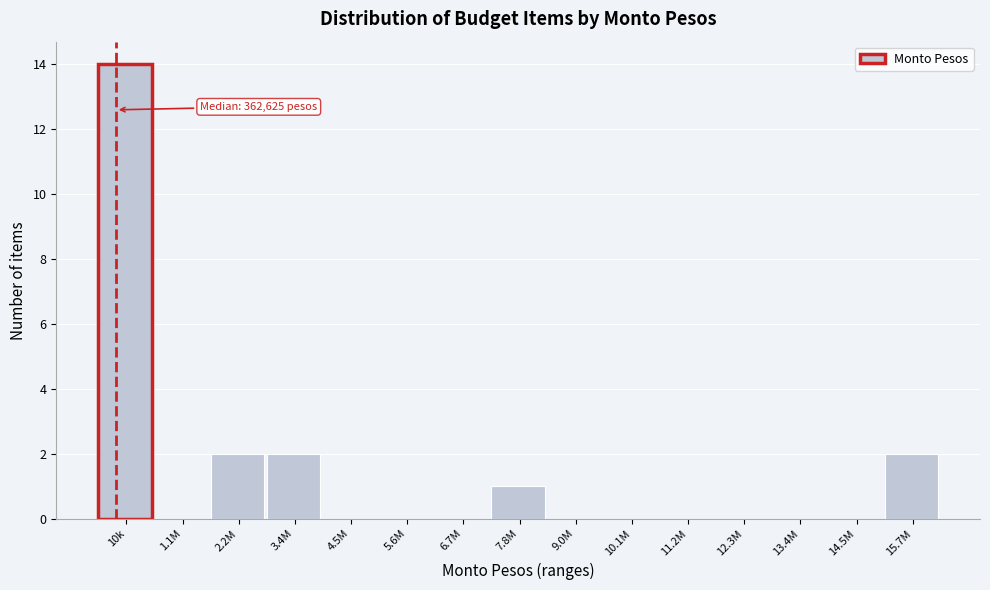

Reading left to right, transcribe all the data shown in this chart.

10k=14	1.1M=0	2.2M=2	3.4M=2	4.5M=0	5.6M=0	6.7M=0	7.8M=1	9.0M=0	10.1M=0	11.2M=0	12.3M=0	13.4M=0	14.5M=0	15.7M=2